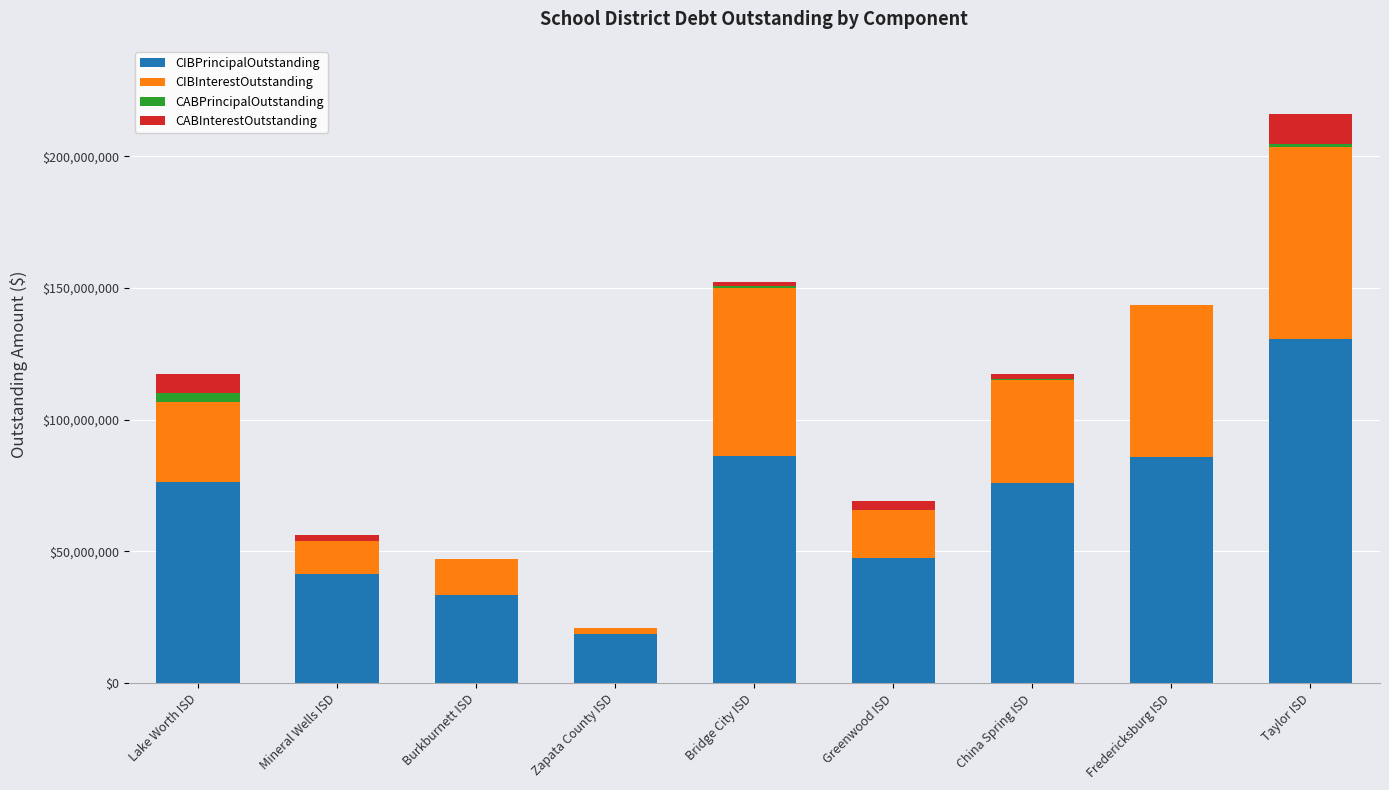

At which category is the sum across all series the highest?

Taylor ISD